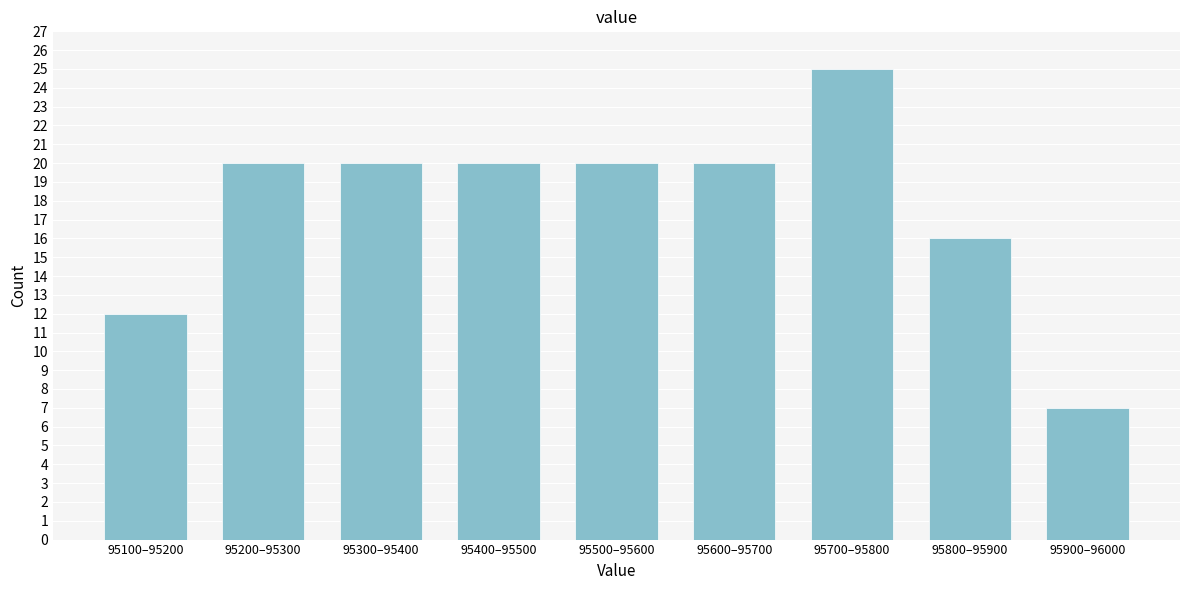

Reading left to right, transcribe all the data shown in this chart.

12	20	20	20	20	20	25	16	7